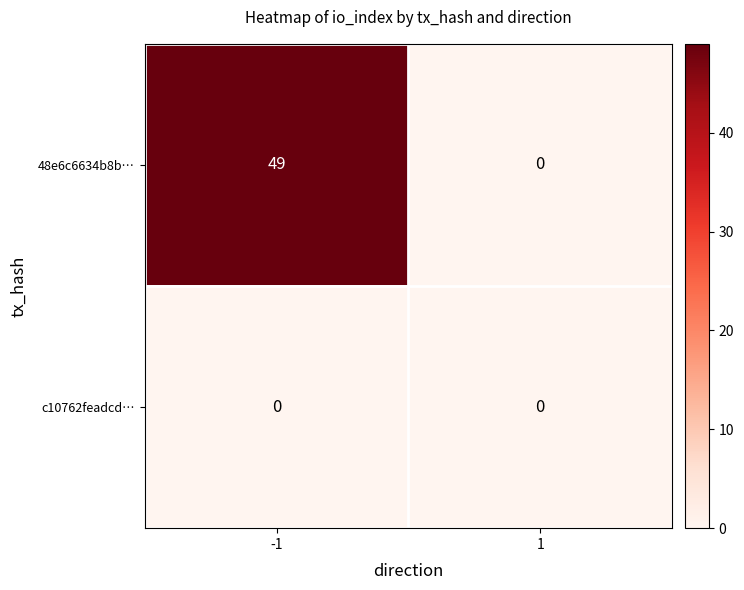

What is the greatest value displayed?

49